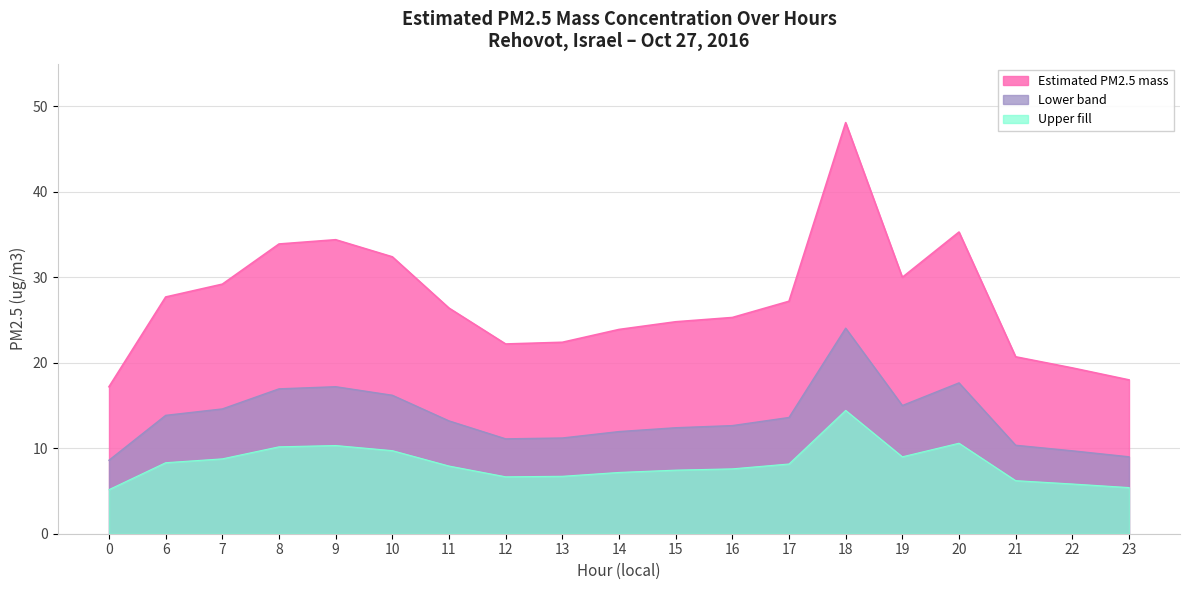

Which series has the largest range (max minus min)?

Estimated PM2.5 mass